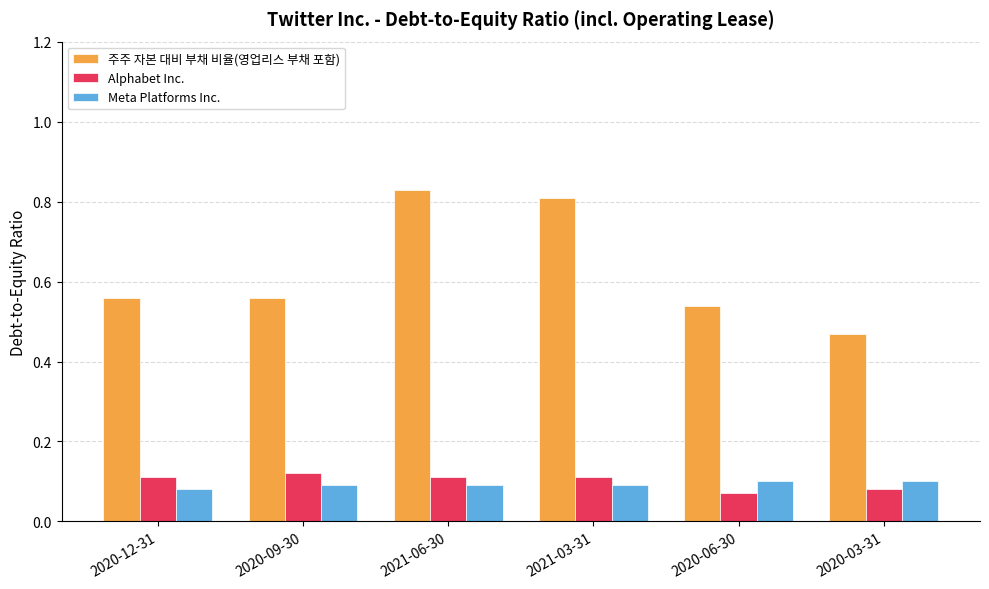

Count the Alphabet Inc. values in the range 0 to 1.

6